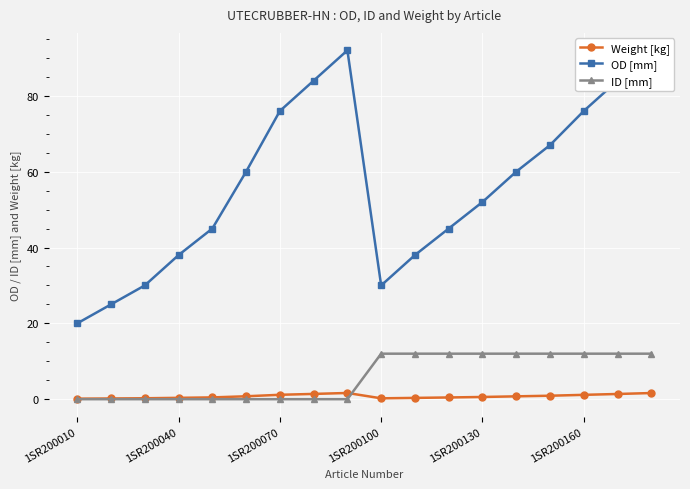

Is it true that Weight [kg] equals 0.4 at 1SR200040?

True